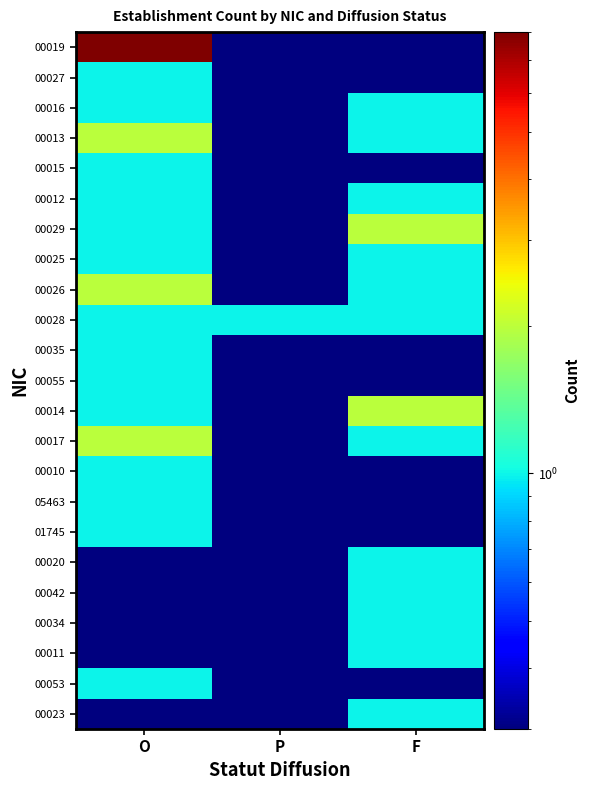

Reading left to right, list all the values displayed in this chart.

00019: O=8.0	P=0.1	F=0.1
00027: O=1.0	P=0.1	F=0.1
00016: O=1.0	P=0.1	F=1.0
00013: O=2.0	P=0.1	F=1.0
00015: O=1.0	P=0.1	F=0.1
00012: O=1.0	P=0.1	F=1.0
00029: O=1.0	P=0.1	F=2.0
00025: O=1.0	P=0.1	F=1.0
00026: O=2.0	P=0.1	F=1.0
00028: O=1.0	P=1.0	F=1.0
00035: O=1.0	P=0.1	F=0.1
00055: O=1.0	P=0.1	F=0.1
00014: O=1.0	P=0.1	F=2.0
00017: O=2.0	P=0.1	F=1.0
00010: O=1.0	P=0.1	F=0.1
05463: O=1.0	P=0.1	F=0.1
01745: O=1.0	P=0.1	F=0.1
00020: O=0.1	P=0.1	F=1.0
00042: O=0.1	P=0.1	F=1.0
00034: O=0.1	P=0.1	F=1.0
00011: O=0.1	P=0.1	F=1.0
00053: O=1.0	P=0.1	F=0.1
00023: O=0.1	P=0.1	F=1.0